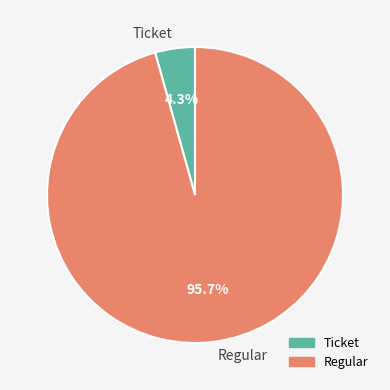

How many segments does this pie chart have?

2